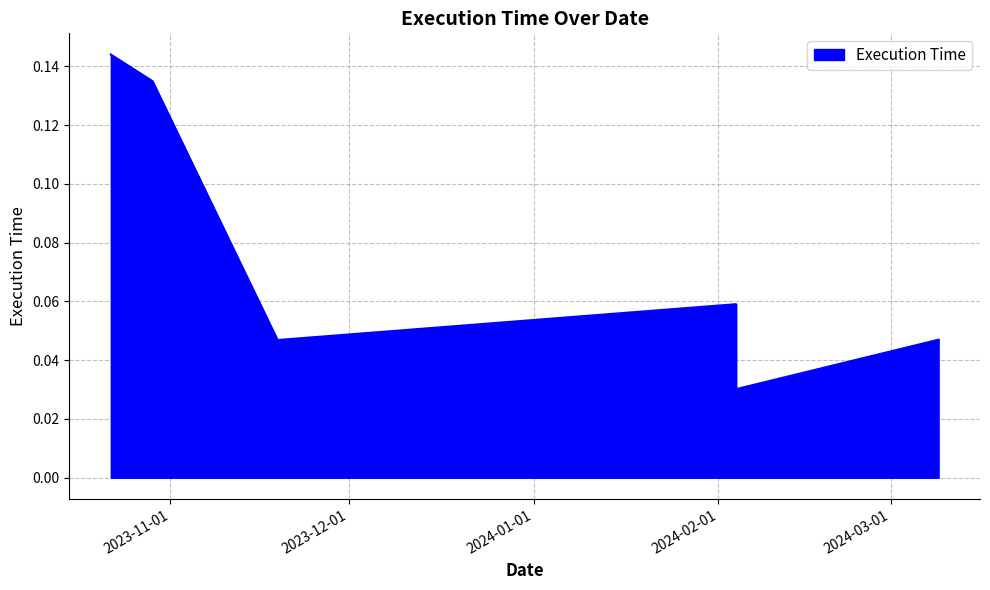

The value at 2024-03-09 is 0.0. True or false?

True